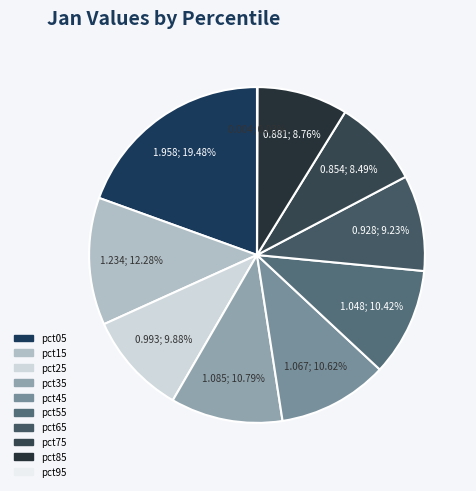

Does pct65 represent more than half of the total?

No